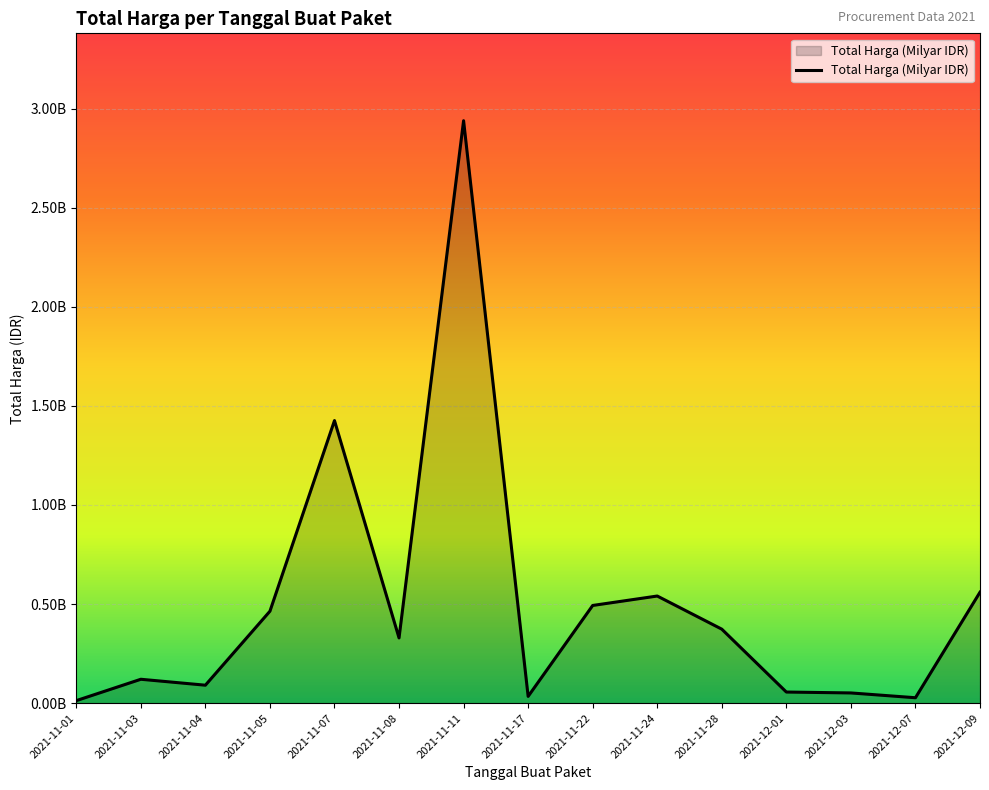

Rank the categories by value from lowest to highest.

2021-11-01, 2021-12-07, 2021-11-17, 2021-12-03, 2021-12-01, 2021-11-04, 2021-11-03, 2021-11-08, 2021-11-28, 2021-11-05, 2021-11-22, 2021-11-24, 2021-12-09, 2021-11-07, 2021-11-11